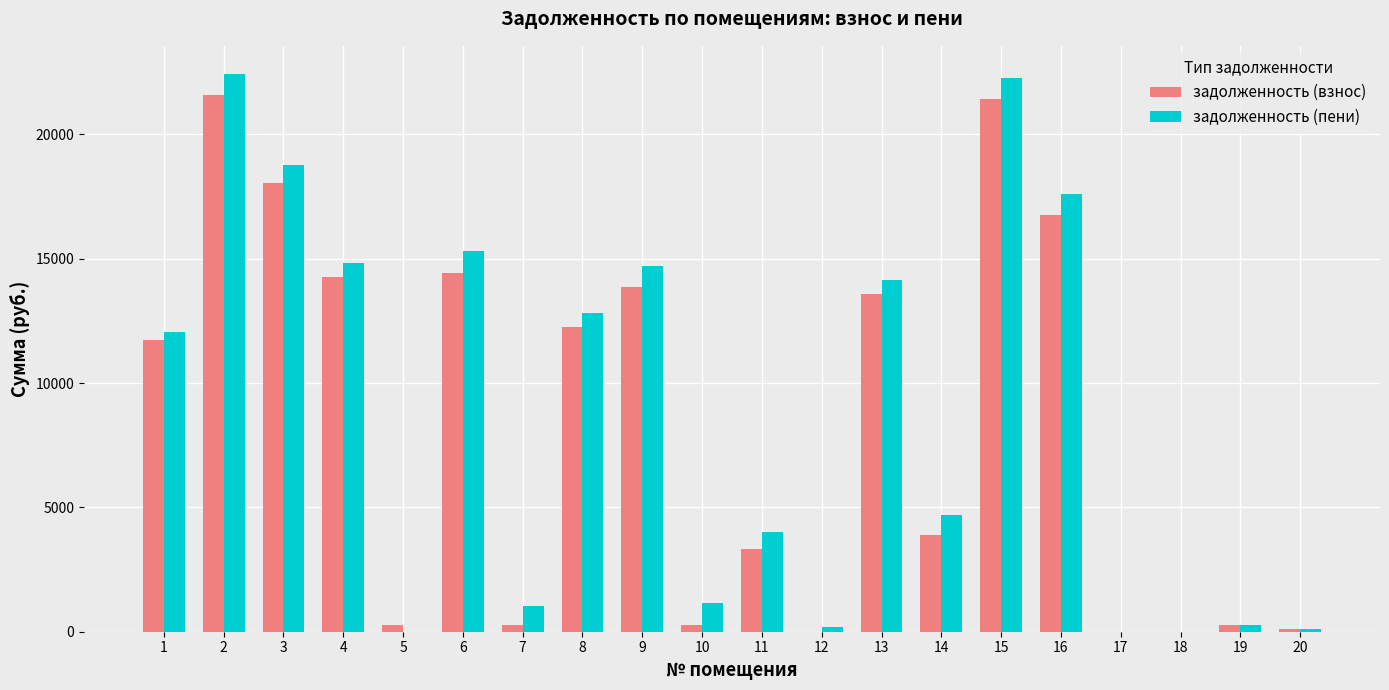

What is the sum of all задолженность (взнос) values?

166323.1